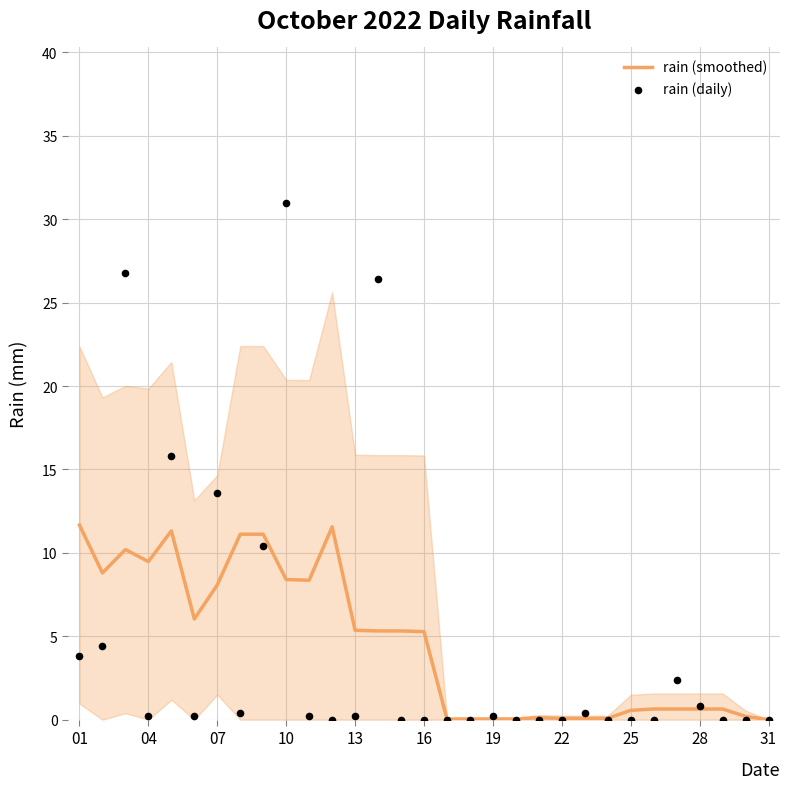

What is the total value across all series at 20?

0.1